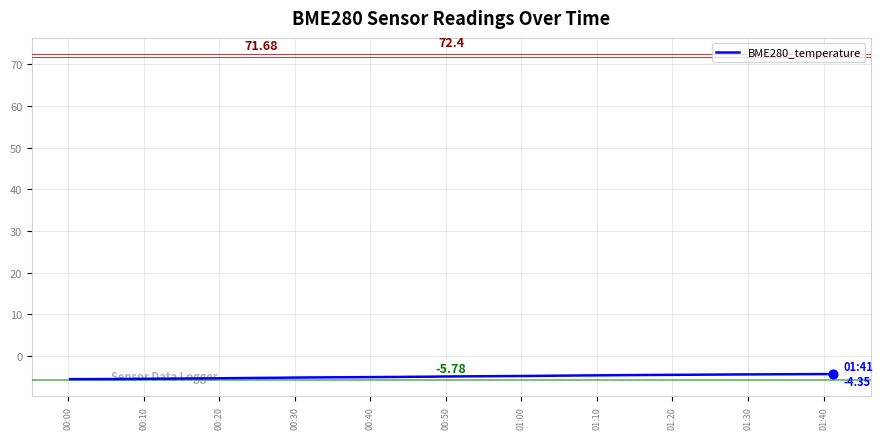

How many lines are shown in the chart?

1